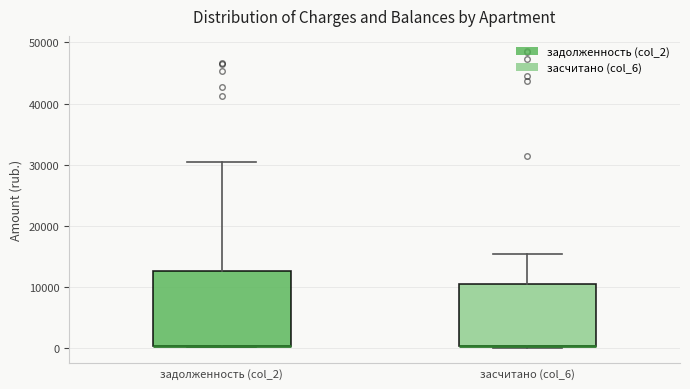

Which box is the tallest, from its lower edge to its upper edge?

задолженность (col_2)